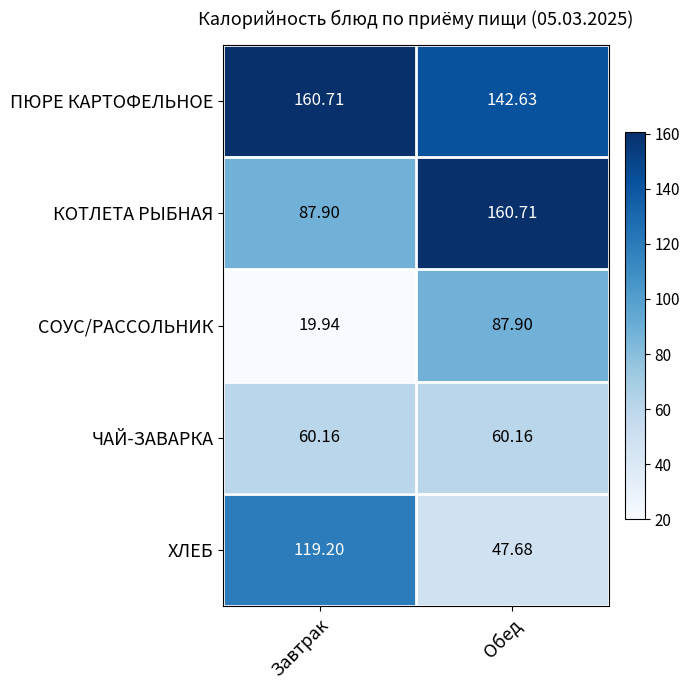

Which series has the largest range (max minus min)?

КОТЛЕТА РЫБНАЯ